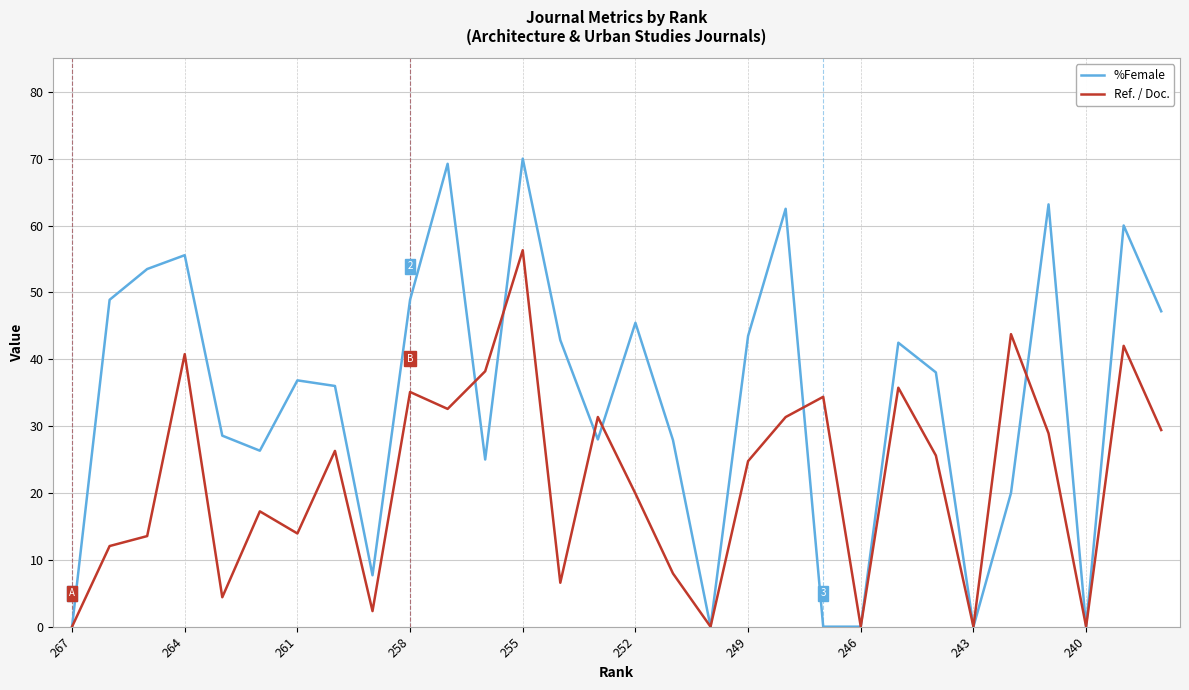

True or false: %Female has more than 2 interior local peaks.

True